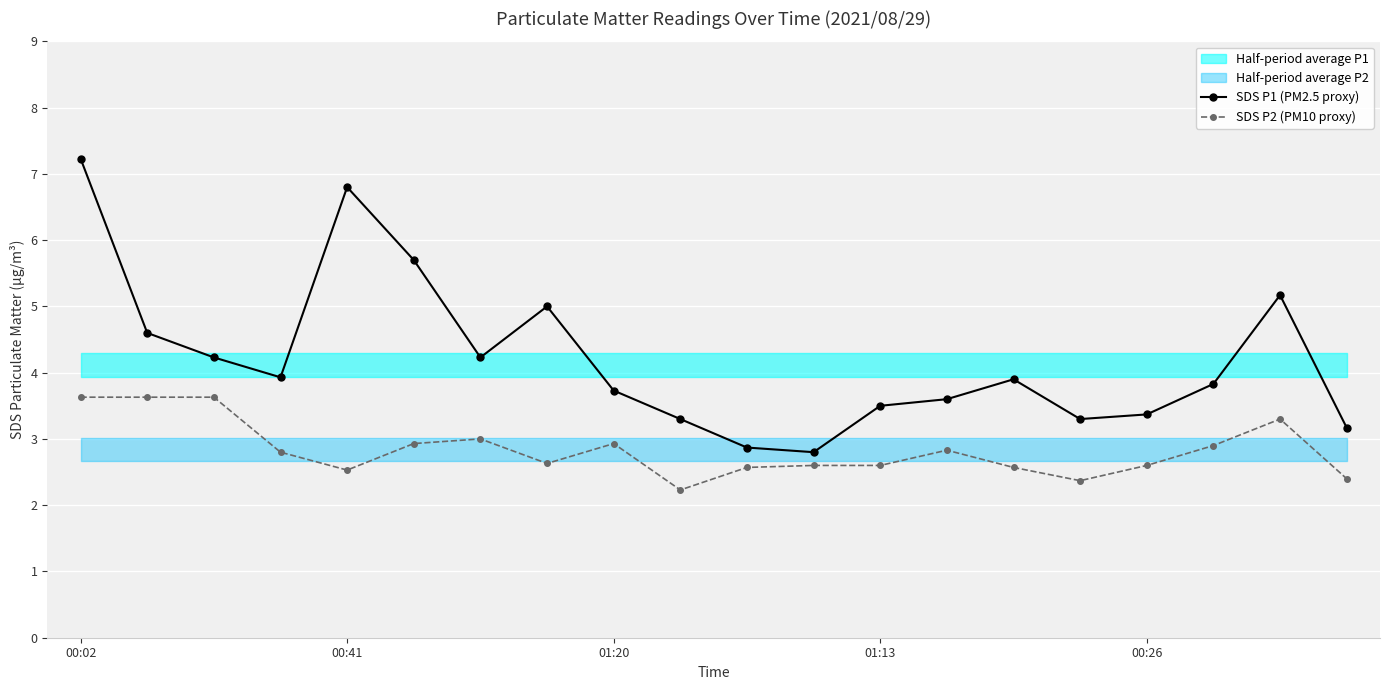

At which label does SDS P2 (PM10 proxy) reach its peak?

00:02